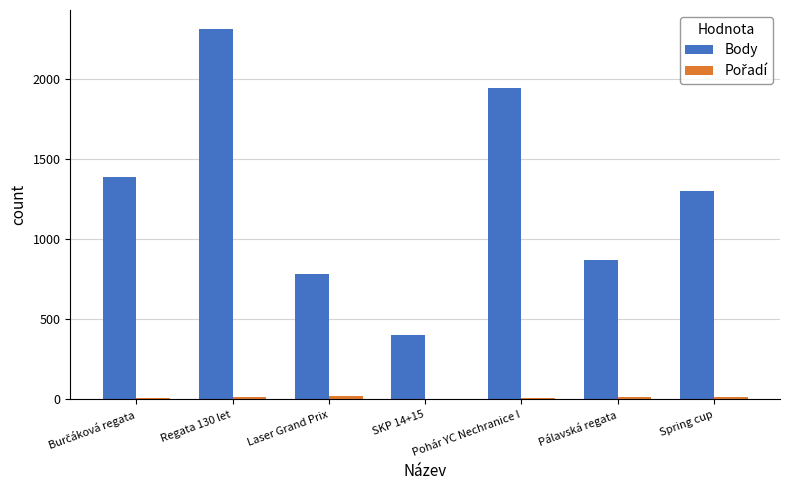

At which category is the sum across all series the highest?

Regata 130 let